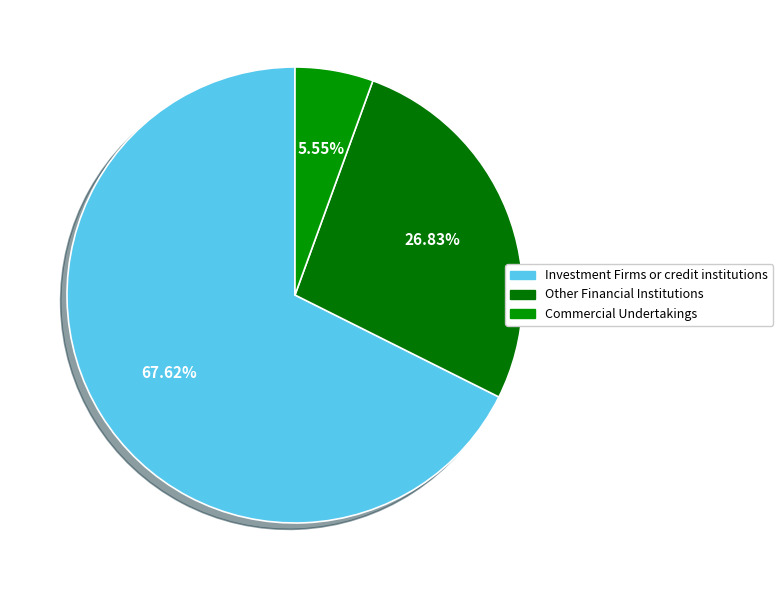

Count the number of slices in the pie.

3